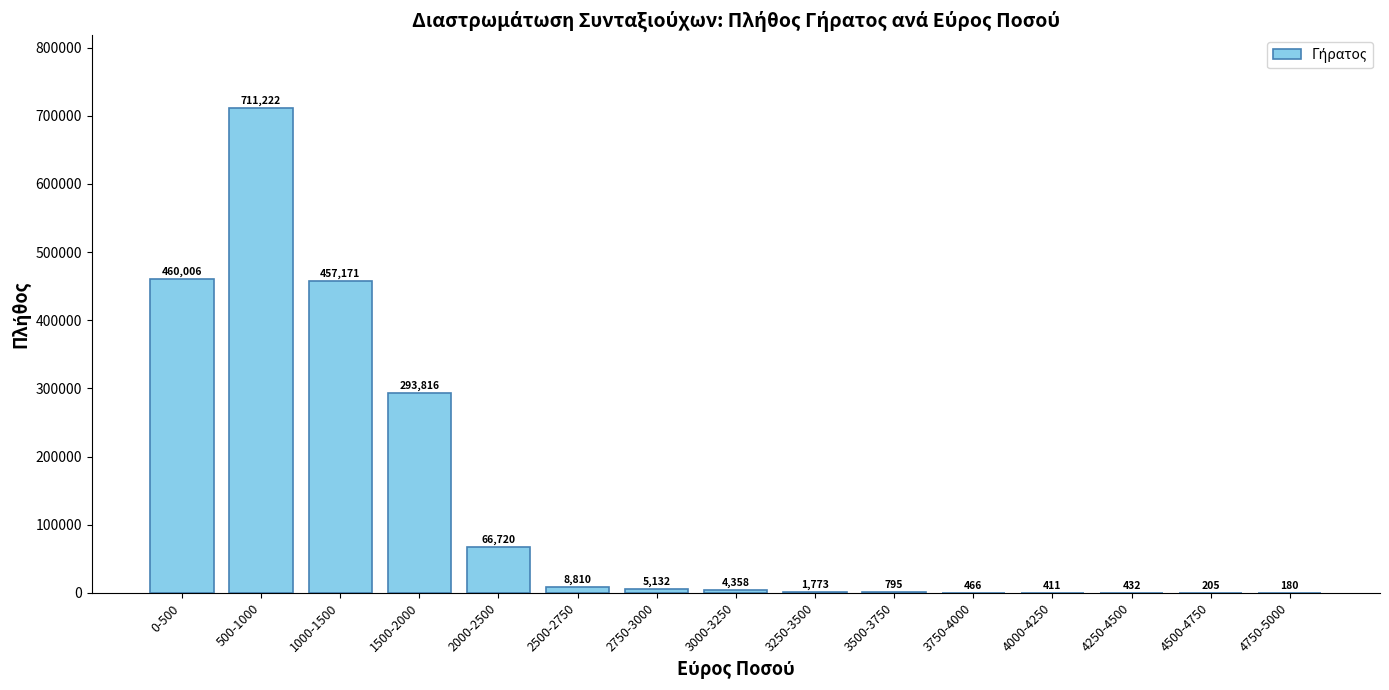

What is the sum of all values?

2011497